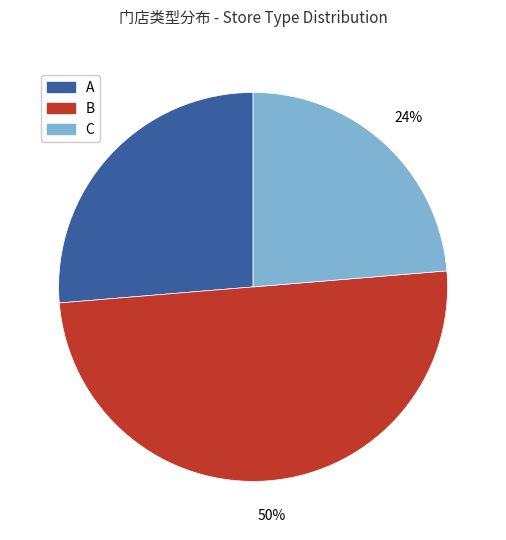

How many segments does this pie chart have?

3